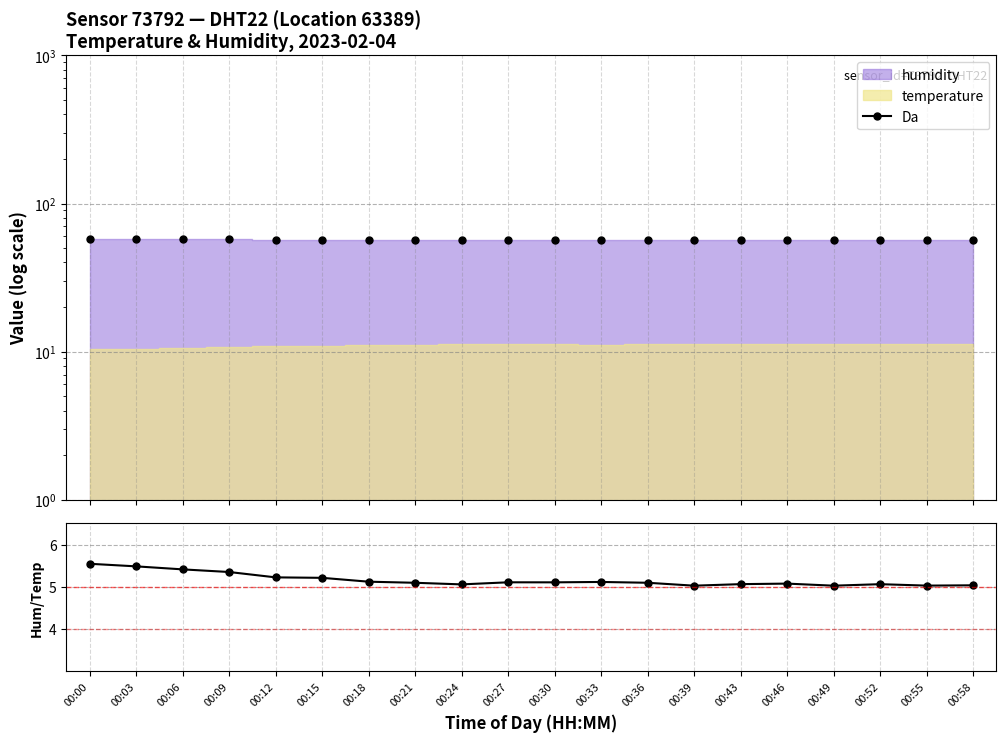

Rank the series by their average value, from highest to lowest.

Da (humidity), humidity/temperature